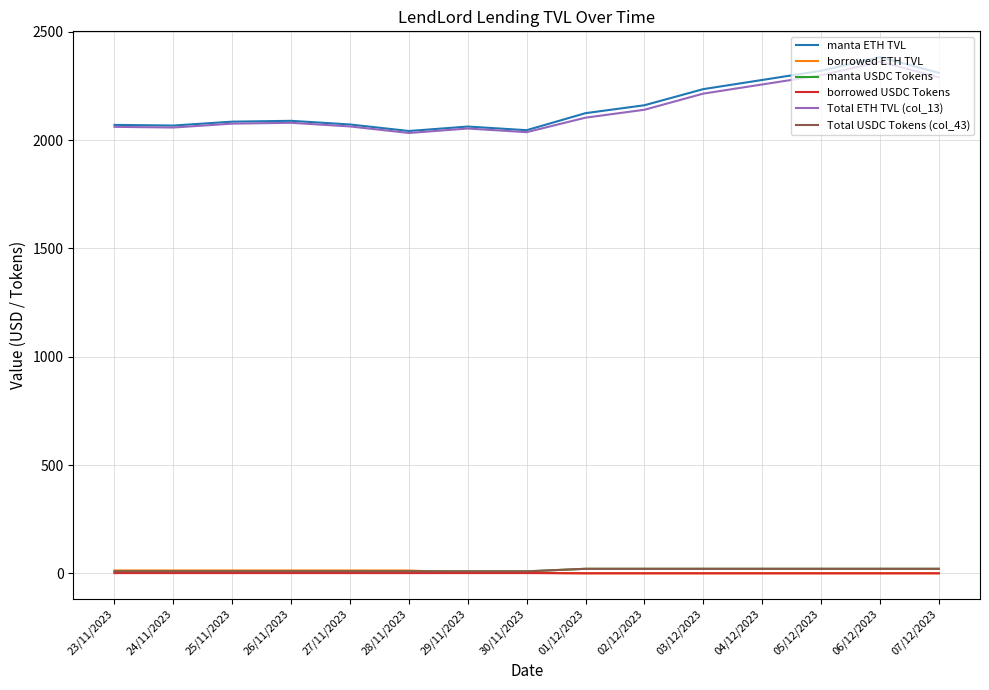

True or false: manta ETH TVL has more than 1 points higher than both neighbors.

True